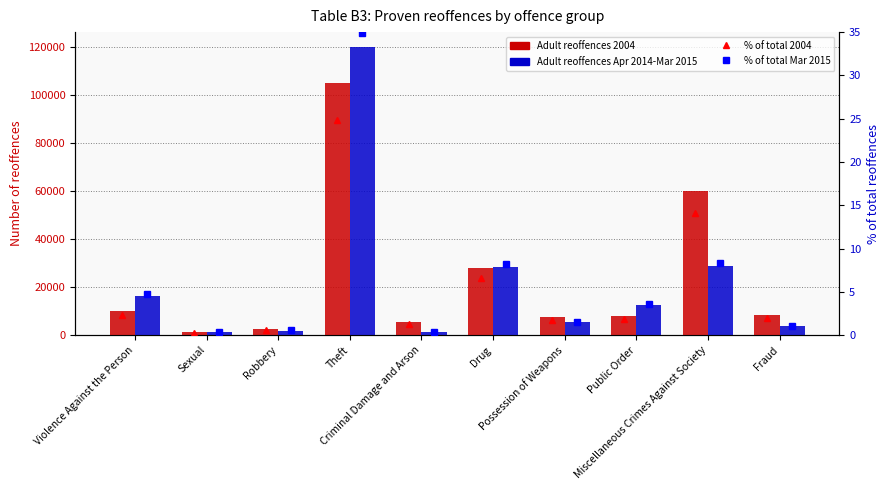

At which category is the sum across all series the highest?

Theft